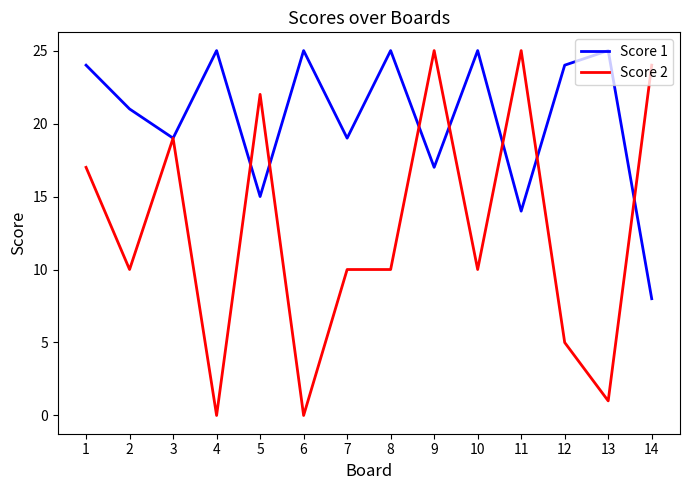

The value of Score 1 at 11 is 14. True or false?

True